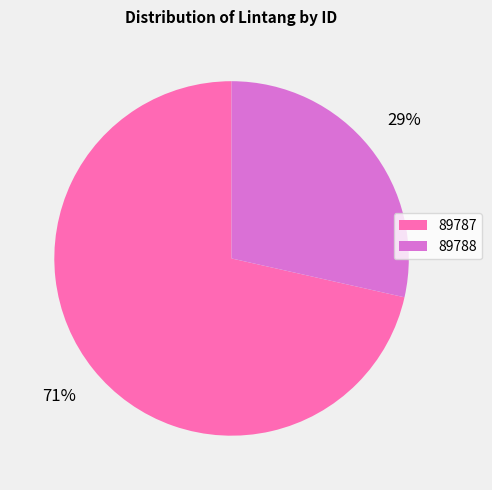

True or false: 89787 accounts for 60% of the total.

False